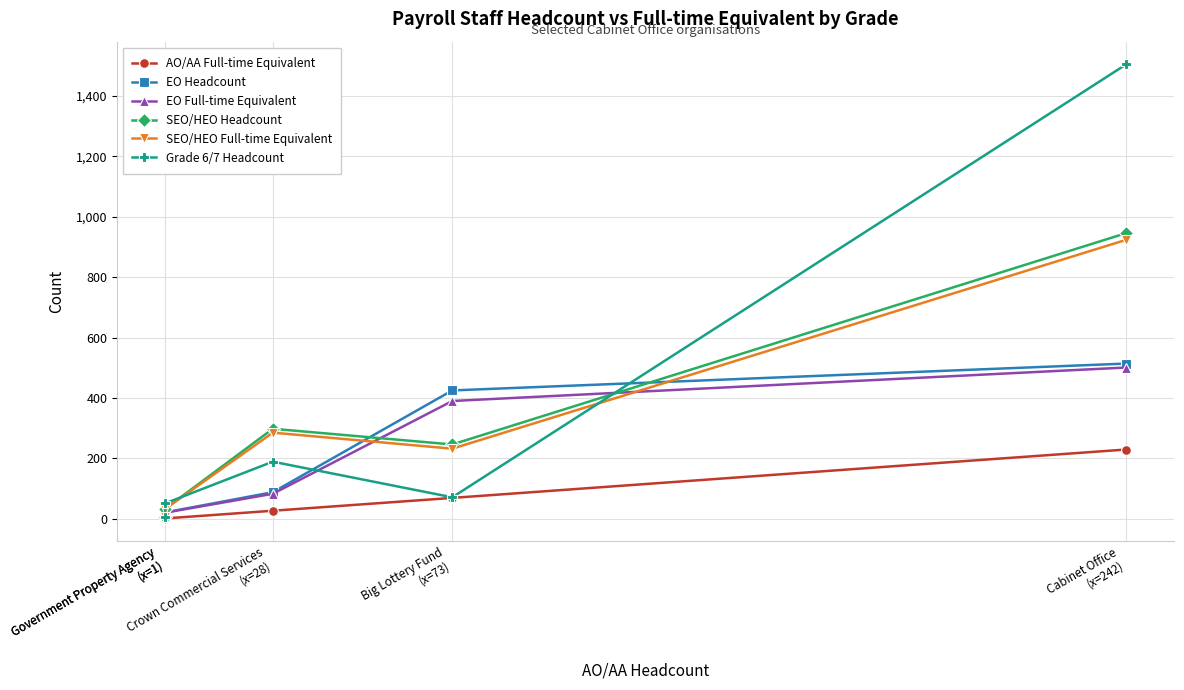

Which series has the widest spread of values?

Grade 6/7 Headcount